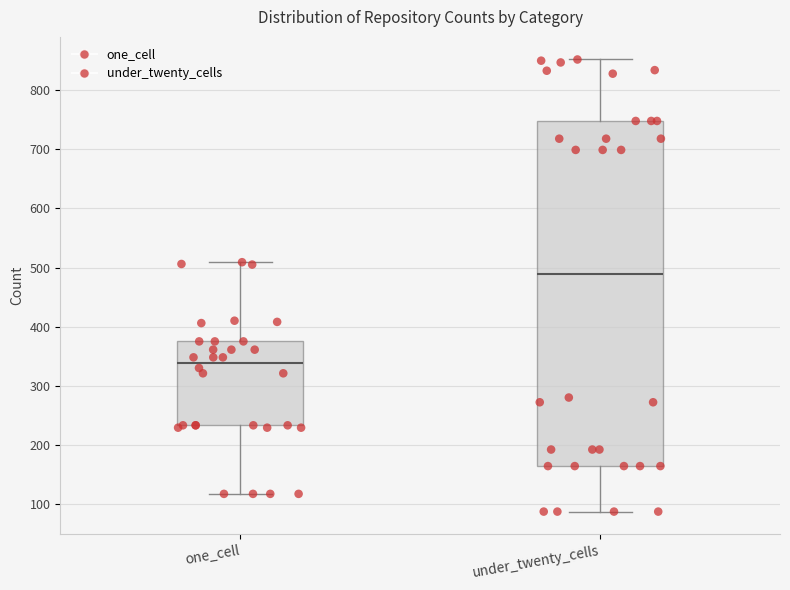

Reading left to right, transcribe this box plot: for each box, give where its median line is, the range the box spans, and where its two whiskers end, as read against the y-axis. The values are not printed on the chart, so give them approximately, as read against the axis.

one_cell: median 340, box 230 to 380, whiskers 120 to 510
under_twenty_cells: median 490, box 160 to 750, whiskers 90 to 850